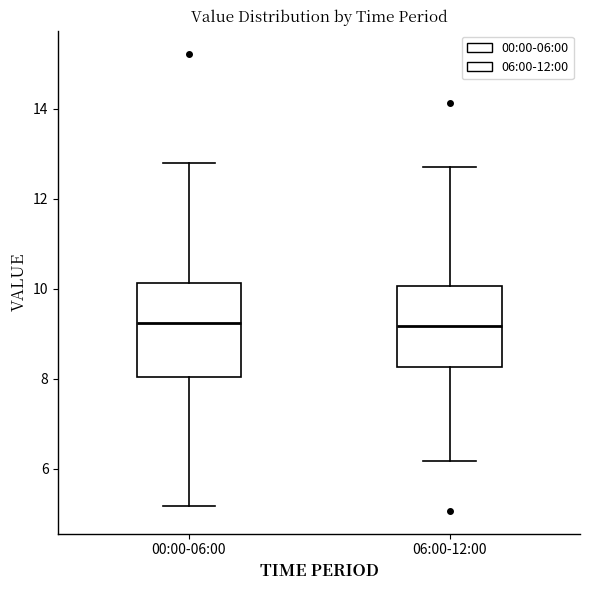

Reading left to right, transcribe this box plot: for each box, give where its median line is, the range the box spans, and where its two whiskers end, as read against the y-axis. The values are not printed on the chart, so give them approximately, as read against the axis.

00:00-06:00: median 9.2, box 8.0 to 10.2, whiskers 5.2 to 12.8
06:00-12:00: median 9.2, box 8.2 to 10.0, whiskers 6.2 to 12.8